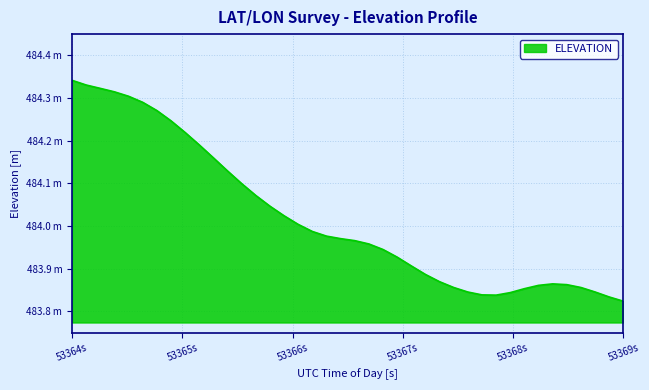

What is the sum of all values?

19360.8